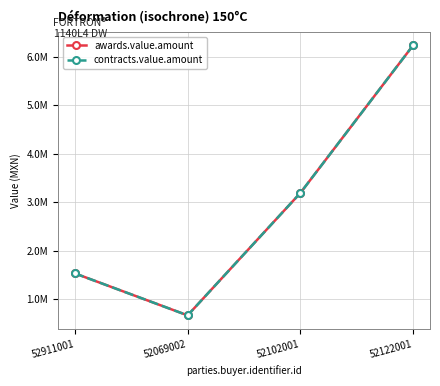

True or false: awards.value.amount has more than 1 points higher than both neighbors.

False